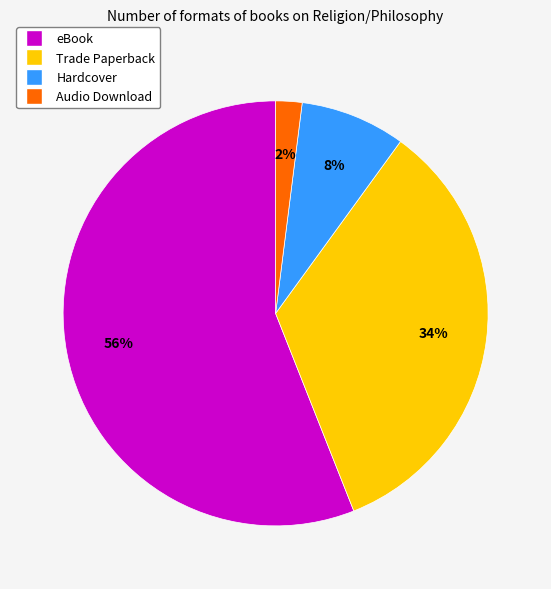

How many slices are in this pie chart?

4